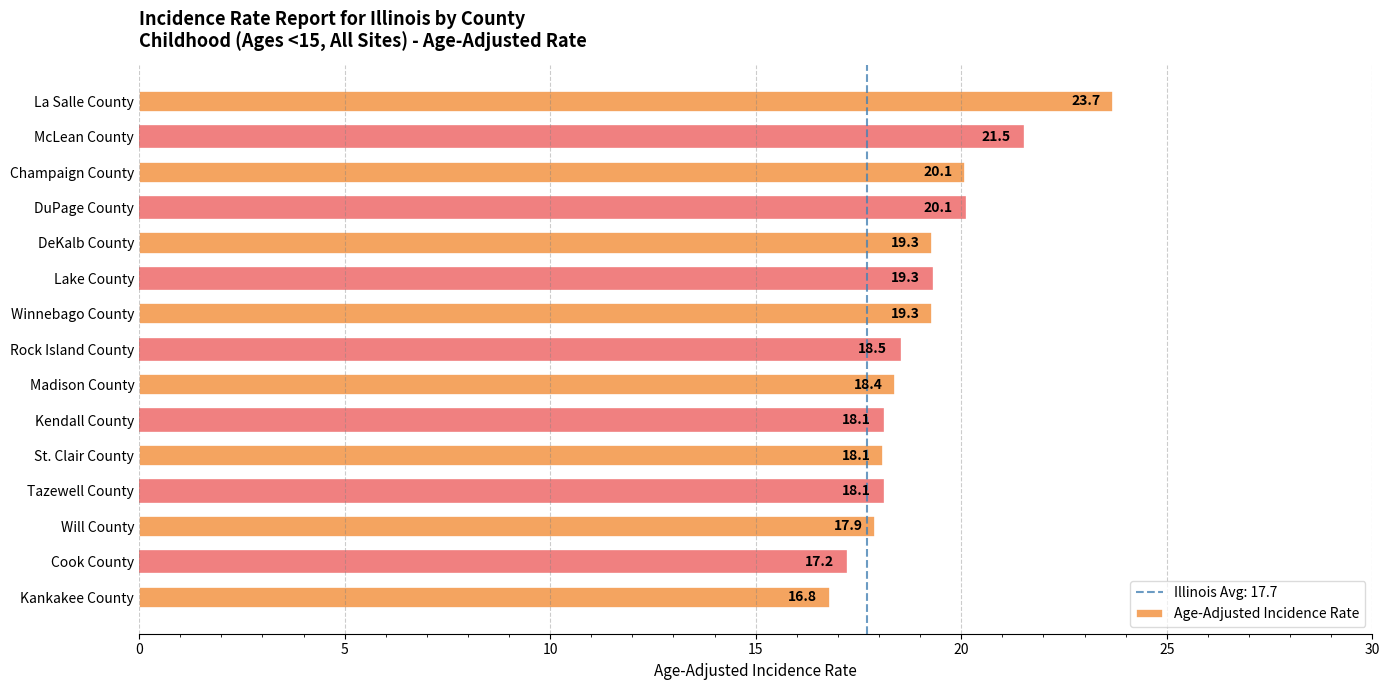

Which label corresponds to the smallest value in the chart?

Kankakee County